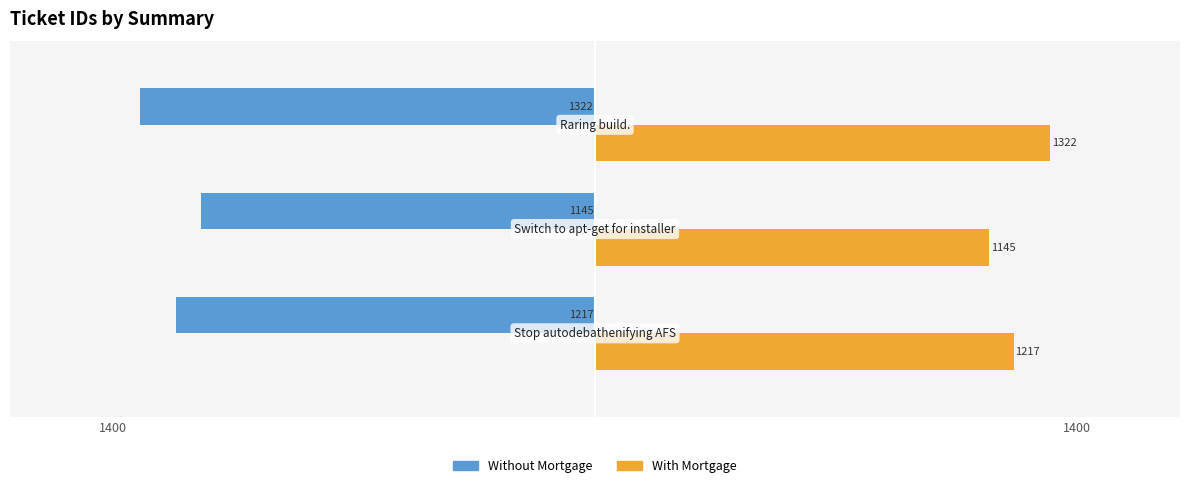

What is the sum of all Without Mortgage values?

-3684